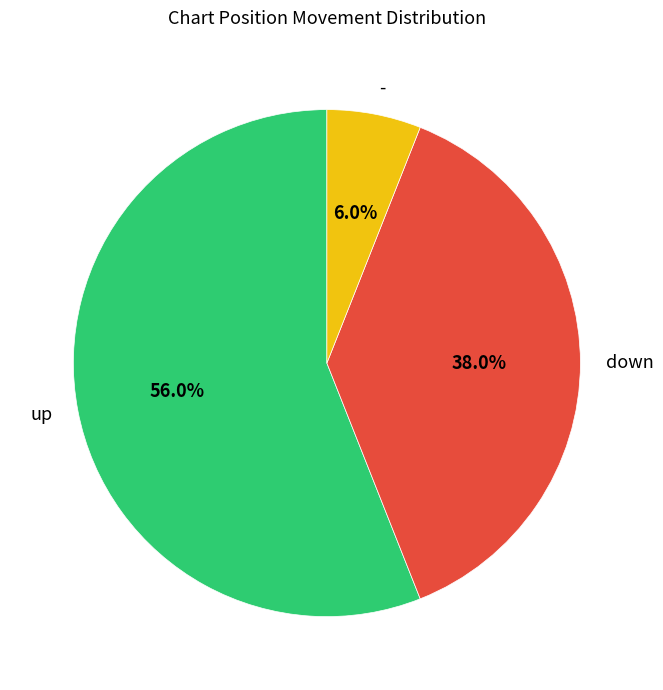

How many slices are in this pie chart?

3